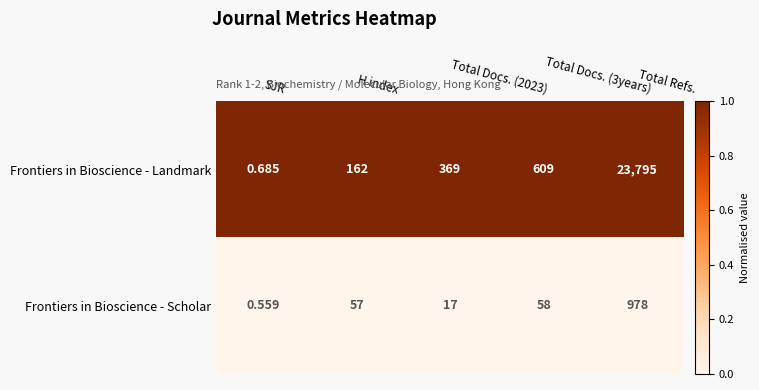

List the series in order of their overall mean, lowest first.

Frontiers in Bioscience - Scholar, Frontiers in Bioscience - Landmark